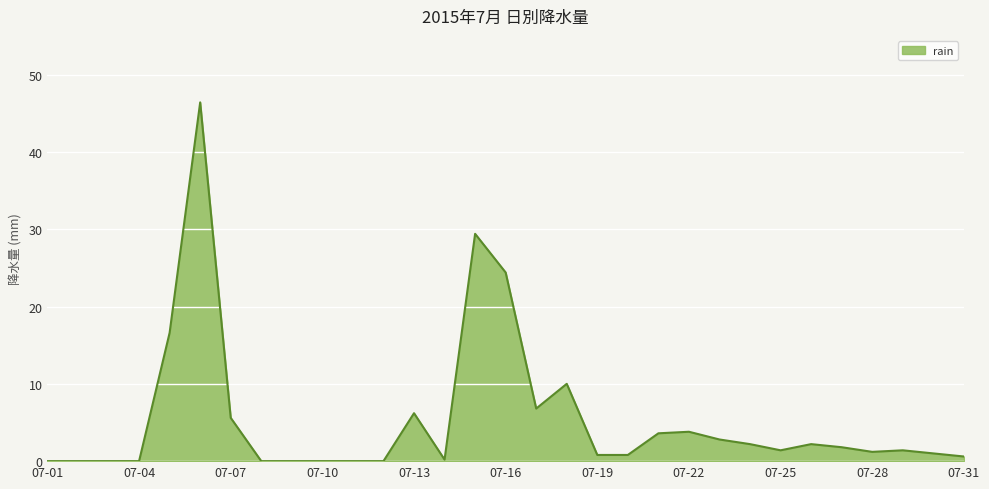

What is the maximum value shown in the chart?

46.4